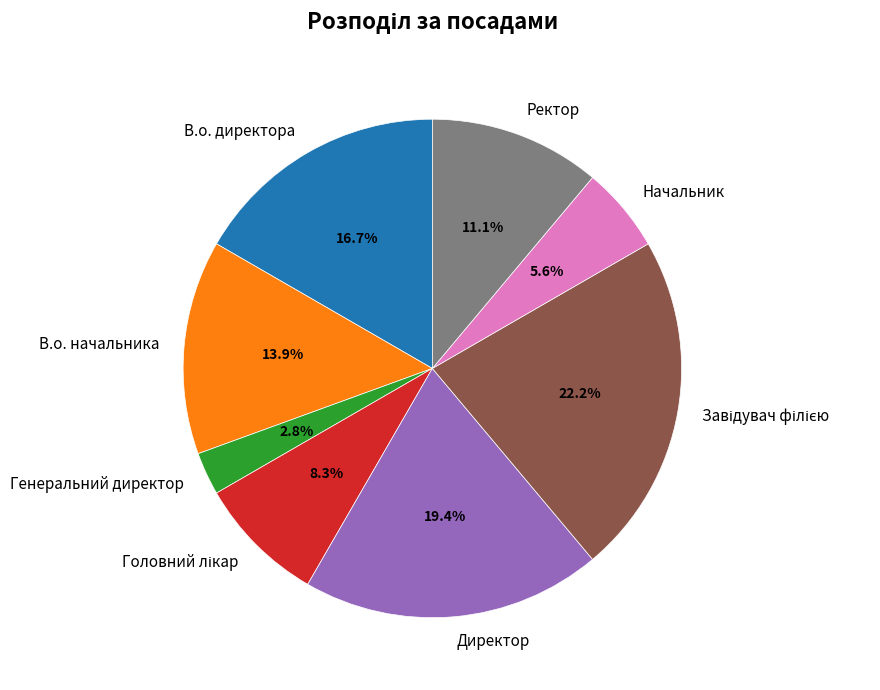

Combined, what portion of the pie is В.о. начальника and Ректор?

25.0%